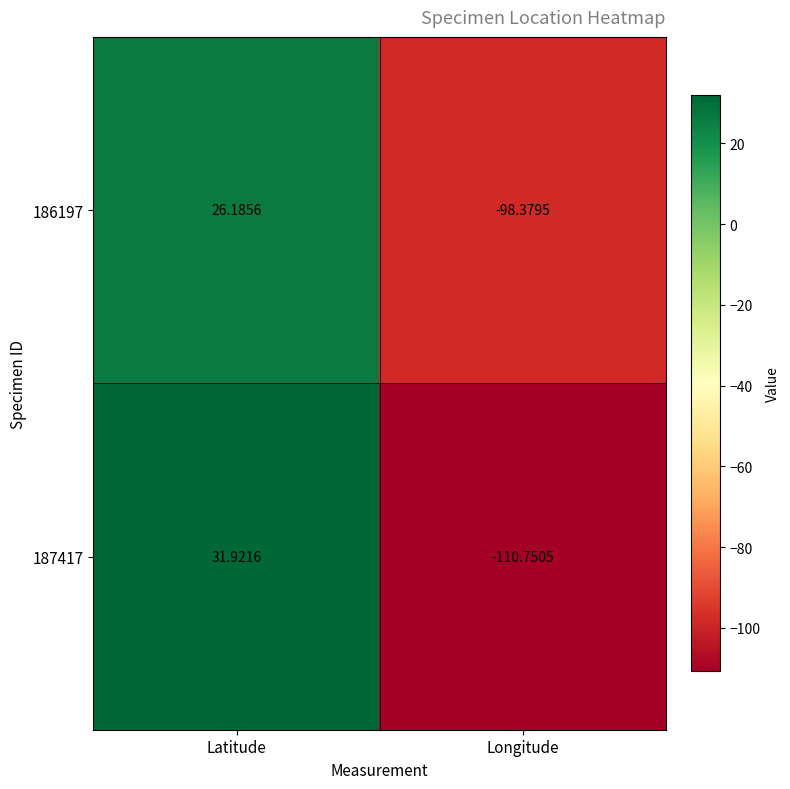

At which label does 187417 first exceed 31?

Latitude